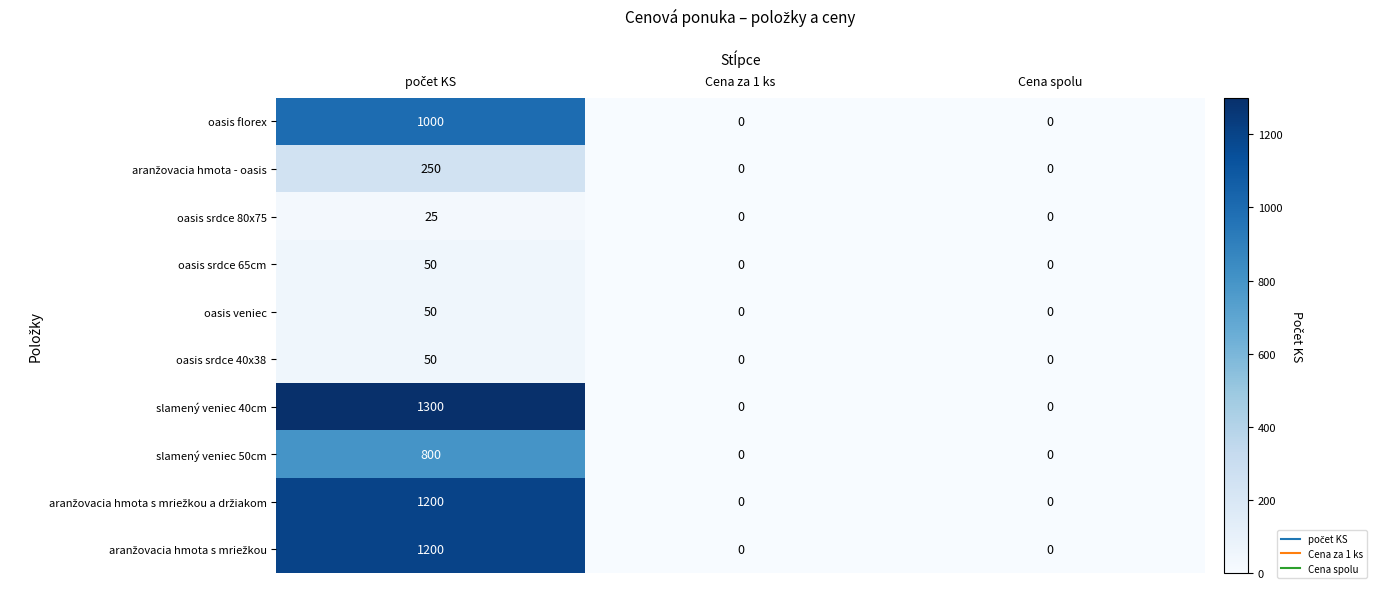

The slamený veniec 50cm series shows -551 at Cena spolu. True or false?

False